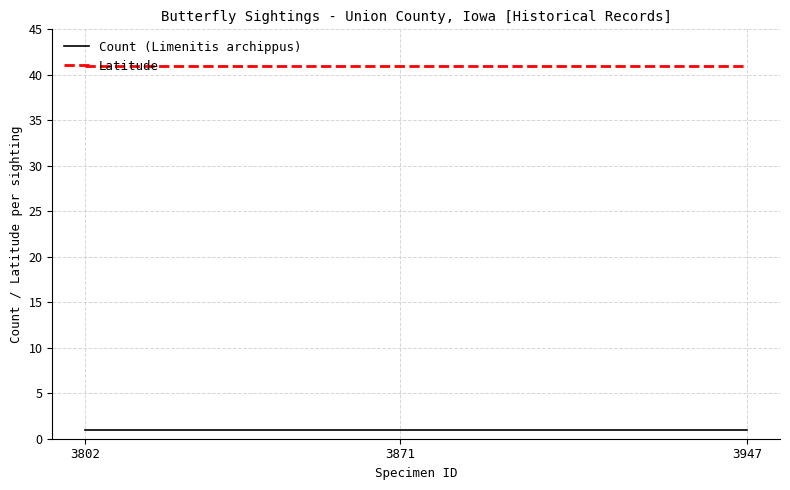

What is the average value of the Latitude series?

41.0